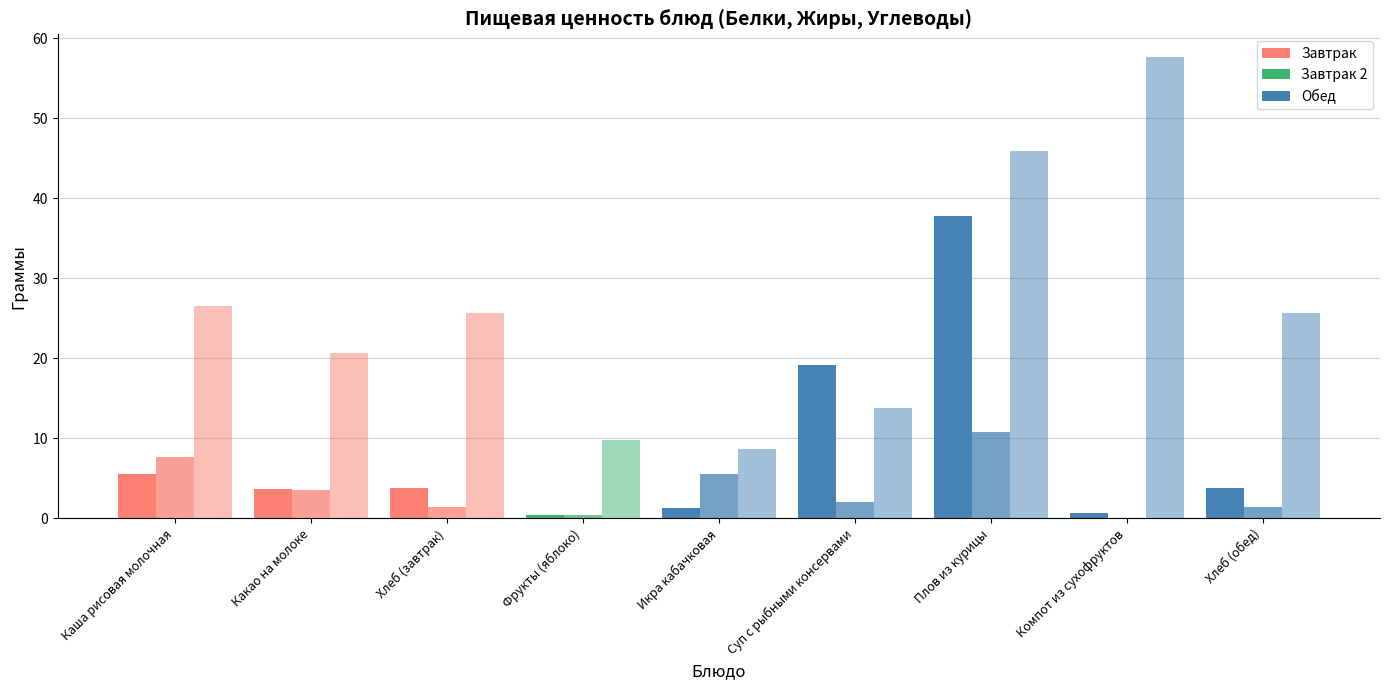

What is the label of the 1st bar from the right?

Хлеб (обед)